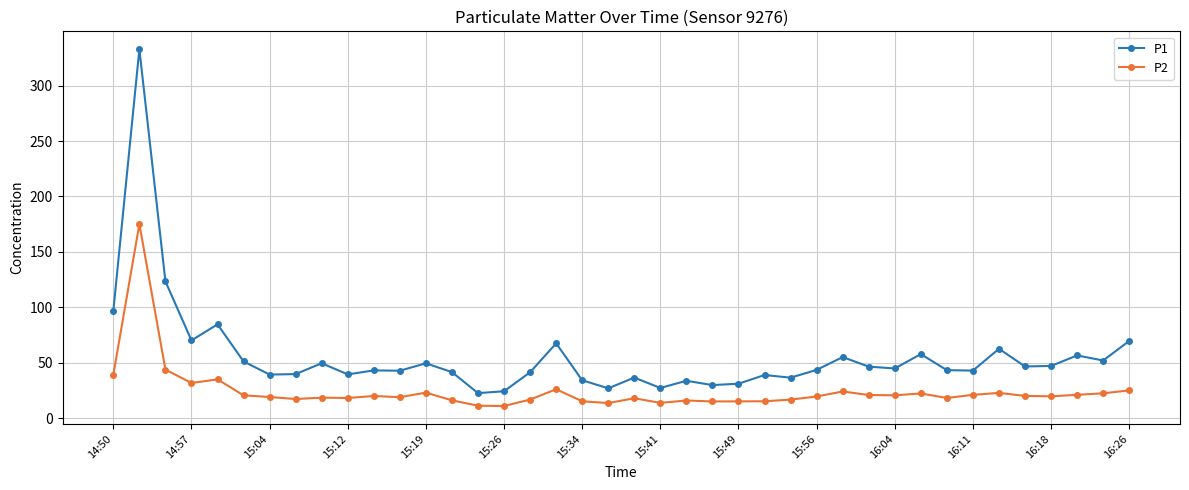

What is the difference between the maximum and minimum values in the P1 series?

310.1